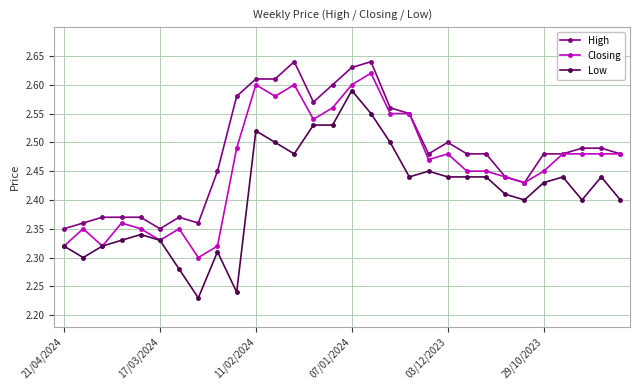

At how many categories does at least one series exceed 2?

30